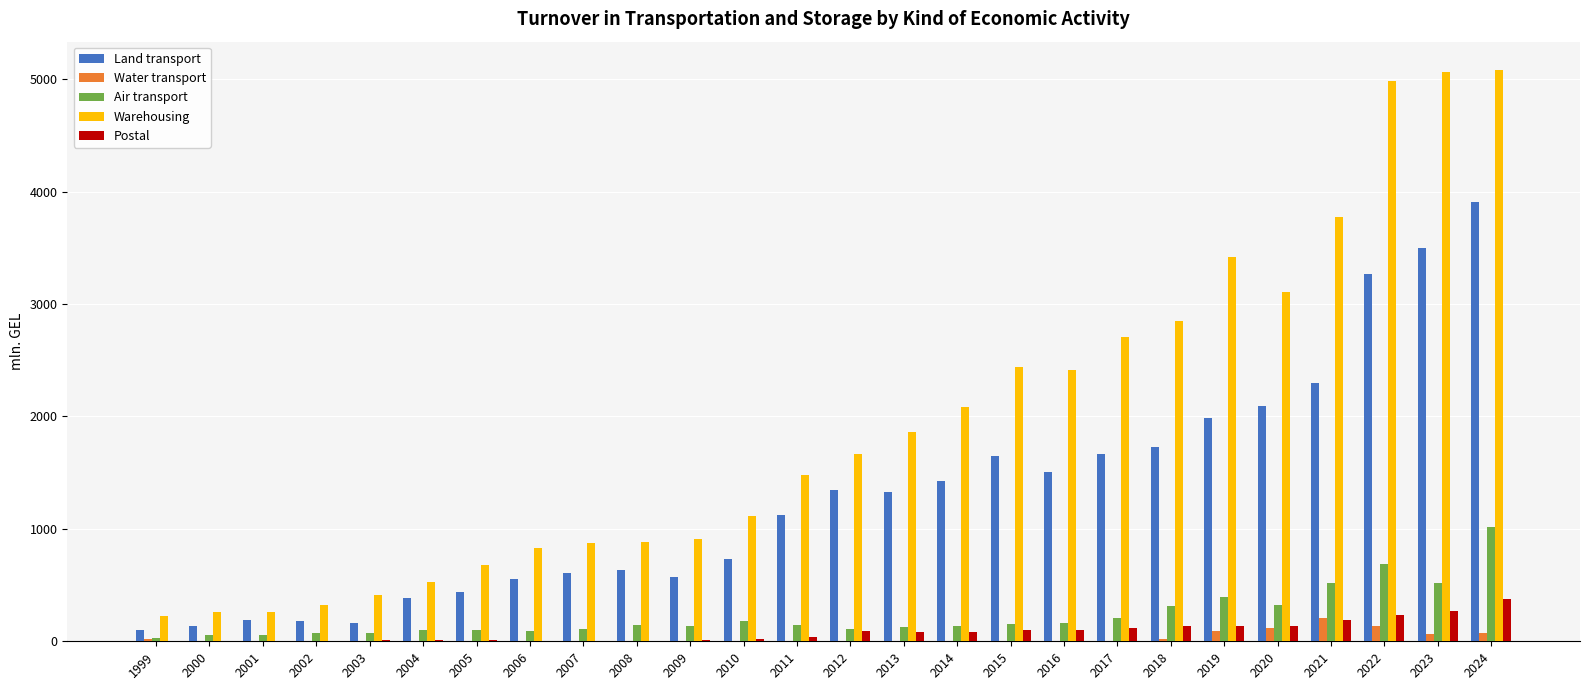

What is the sum of all Warehousing values?

50246.4